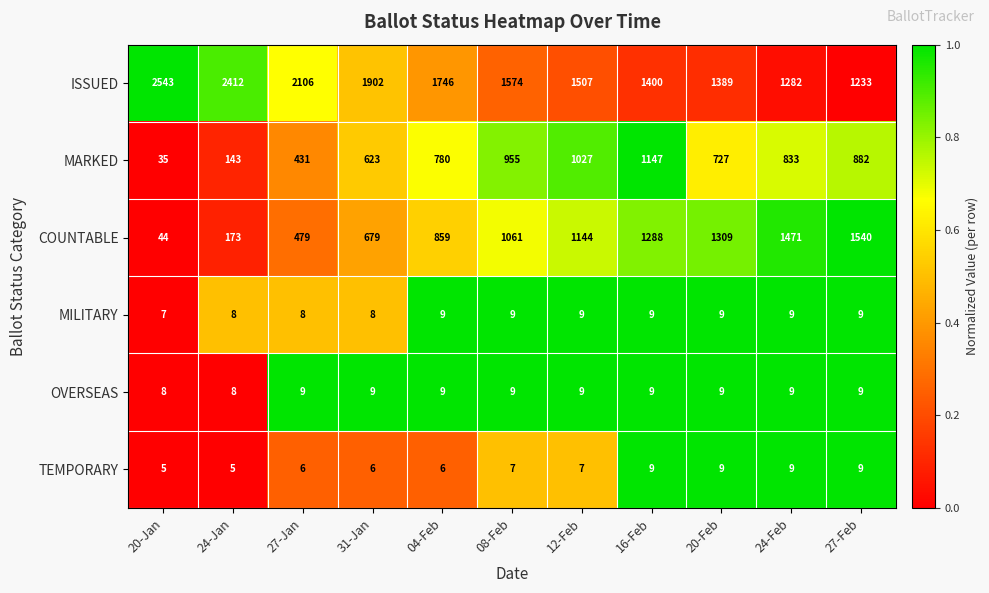

At which category is the sum across all series the highest?

16-Feb